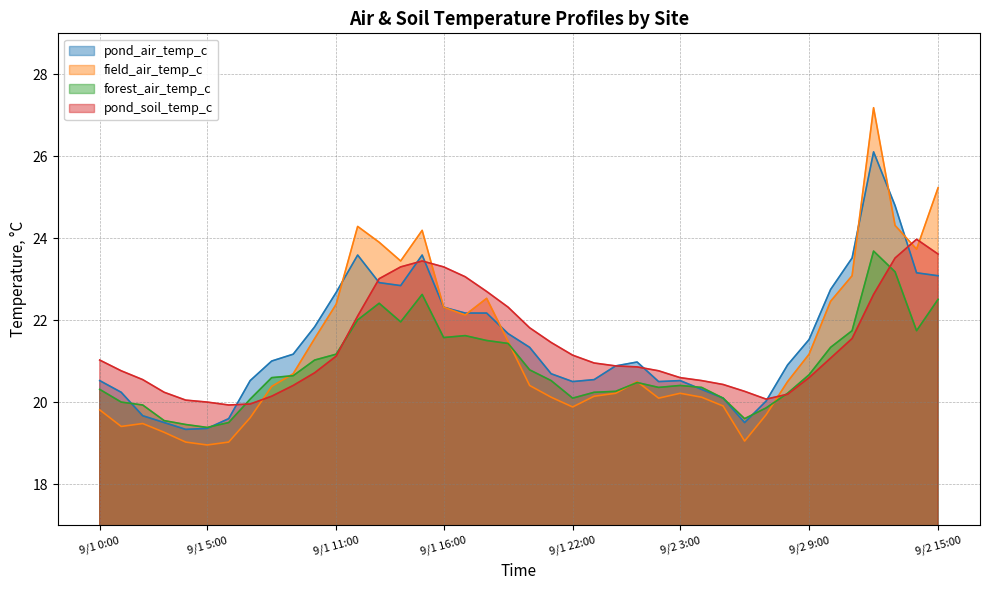

What is the value of the pond_air_temp_c point at the 34th from the left?

21.5